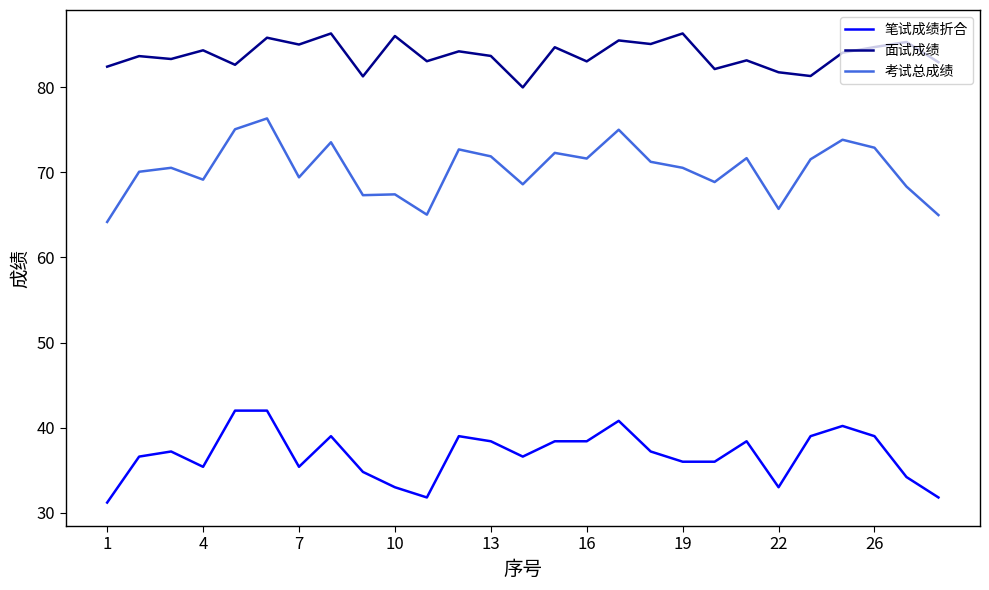

What is the greatest value displayed?

86.3